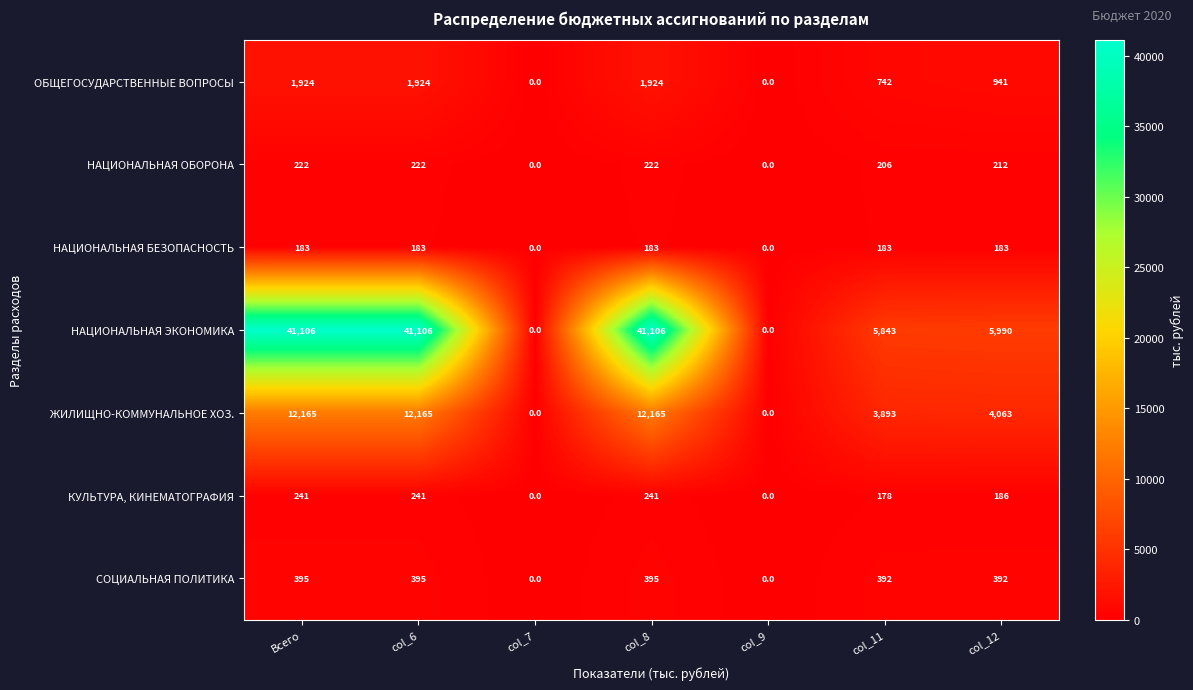

At how many categories does at least one series exceed 2394?

5